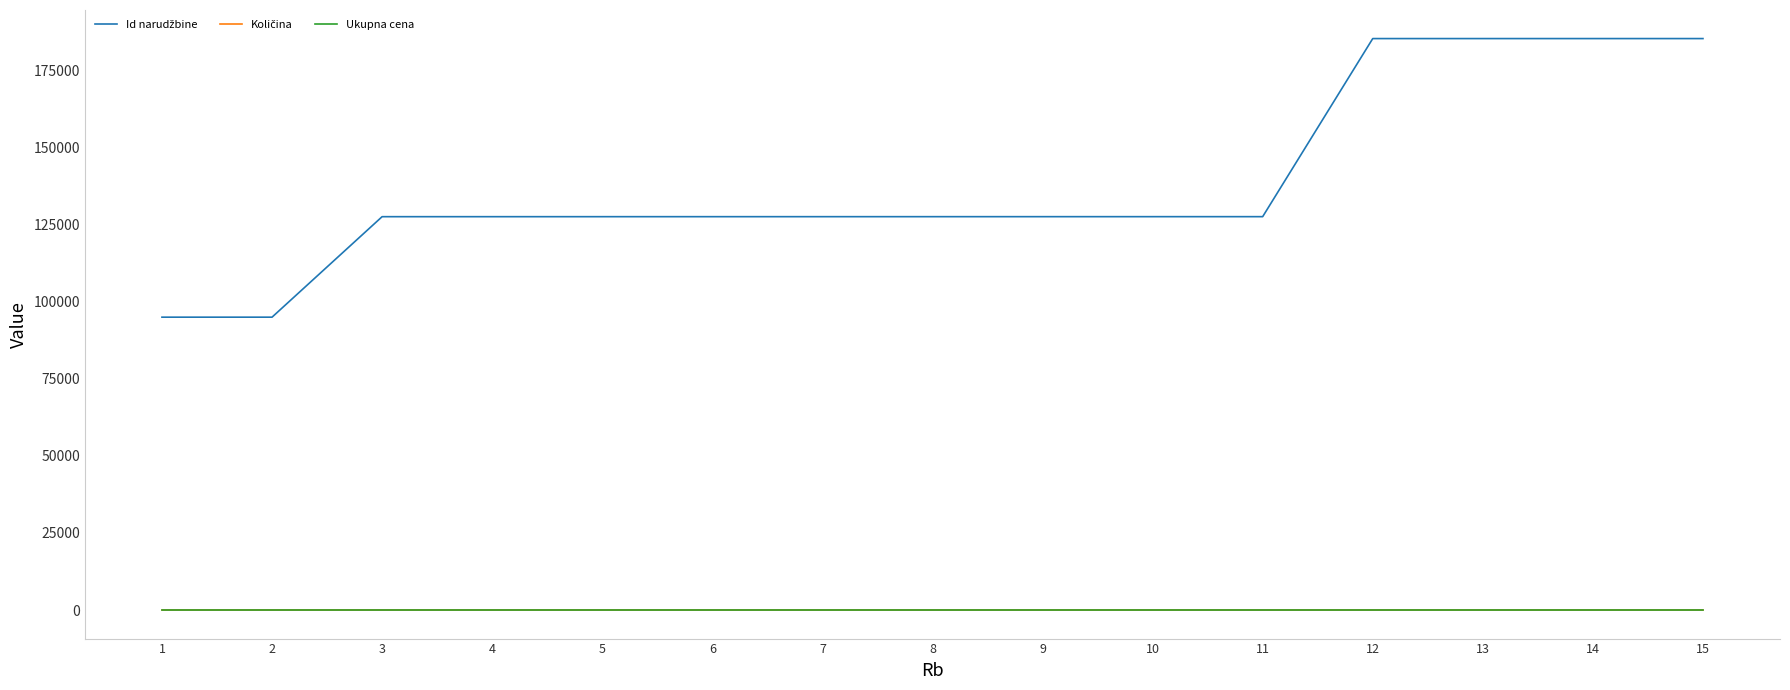

What is the maximum value for Id narudžbine?

185476